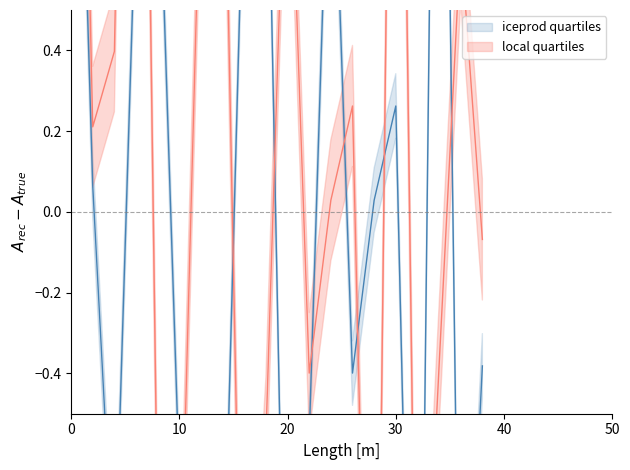

Between 30 and 38, which series saw the biggest shift?

local quartiles